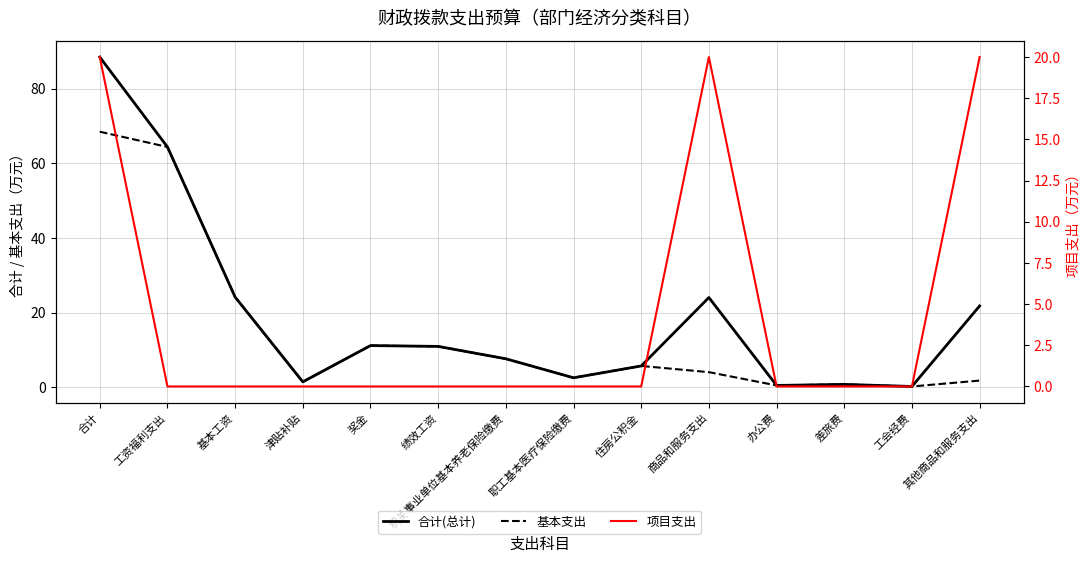

True or false: 合计(总计) has more than 1 interior local peaks.

True